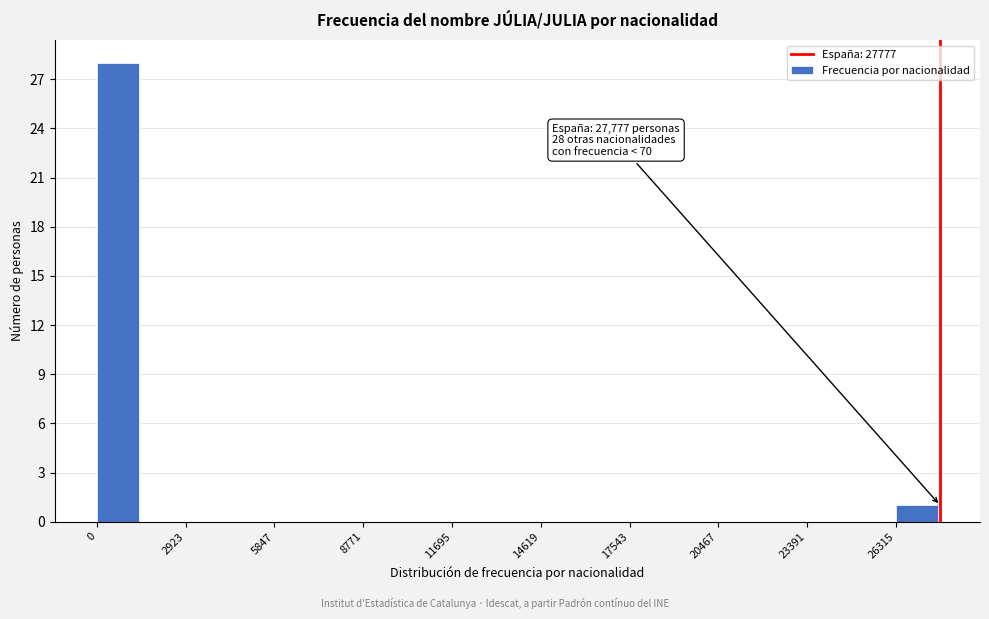

Read against the x-axis, roughly where is the centre of the tallest bar?

500